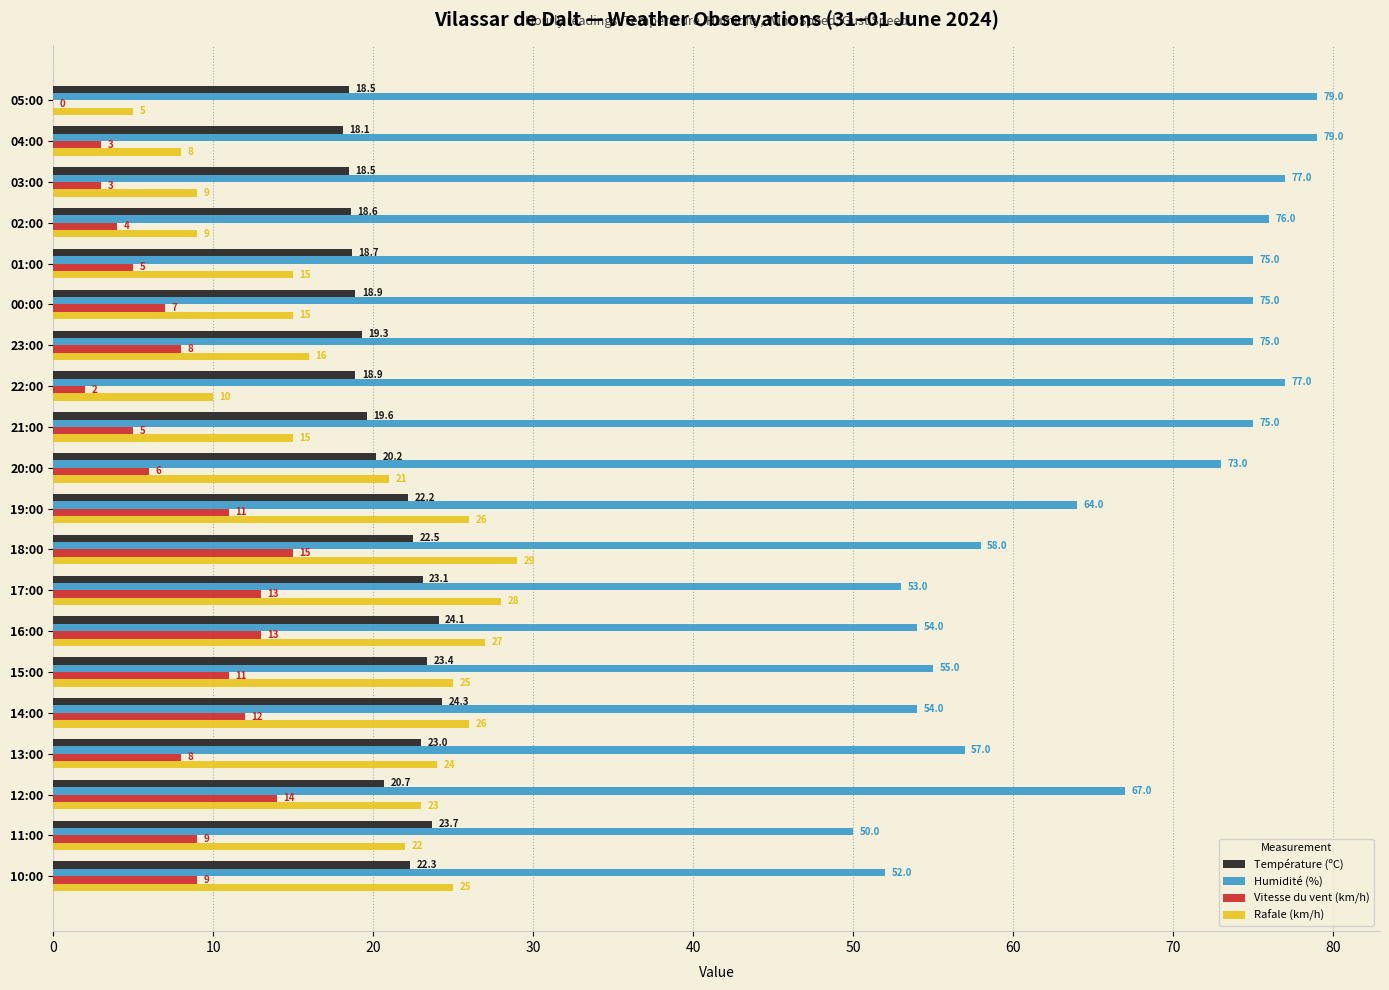

True or false: Humidité (%) has a value of 20.8 at 12:00.

False